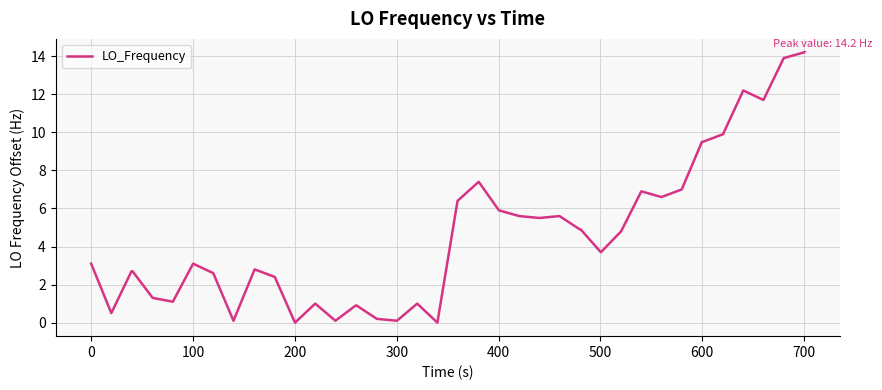

What is the greatest value displayed?

14.2